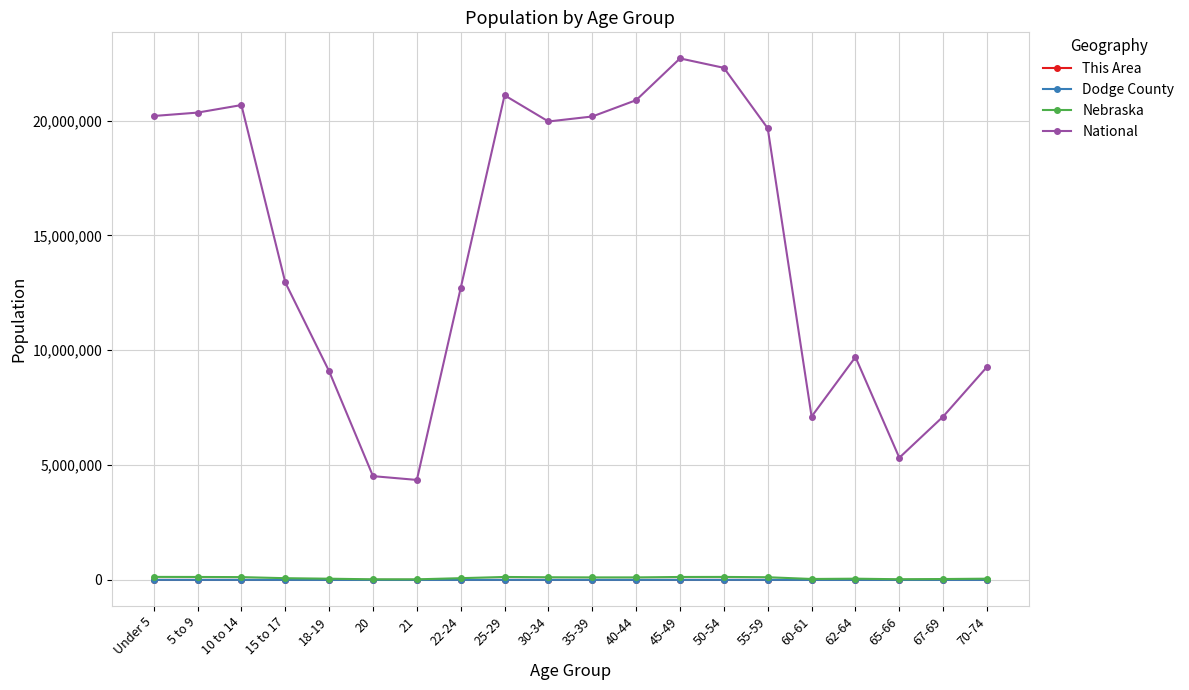

The value of National at 15 to 17 is 7475380. True or false?

False